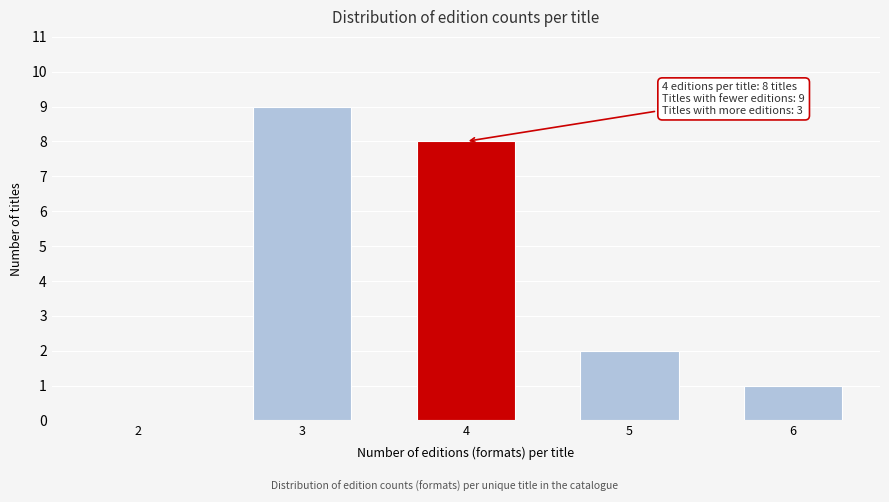

Reading right to left, transcribe all the data shown in this chart.

6=1	5=2	4=8	3=9	2=0